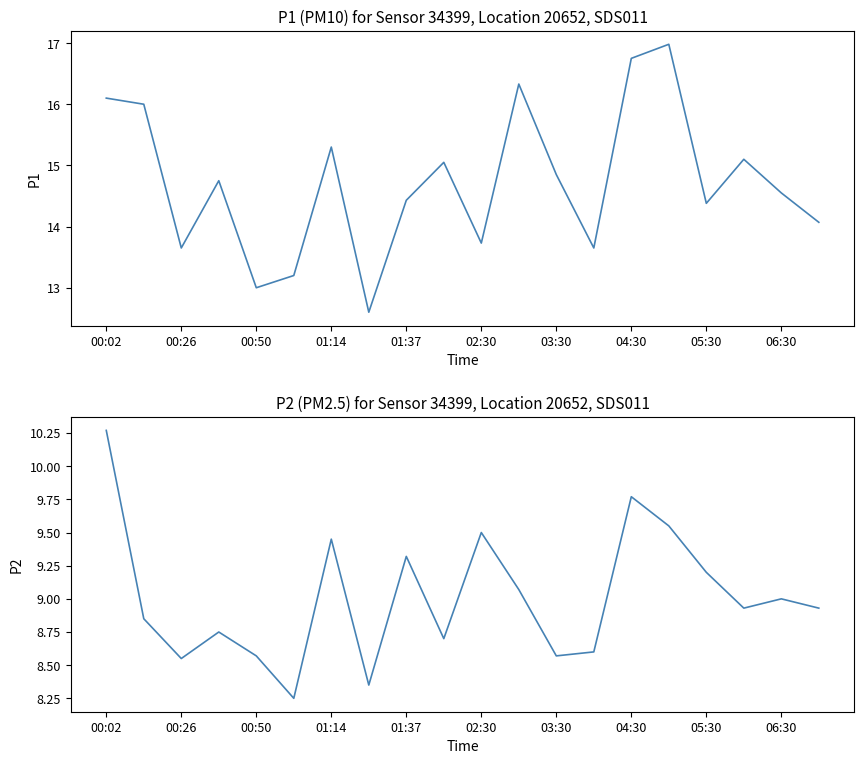

True or false: P1 and P2 cross at least once.

False